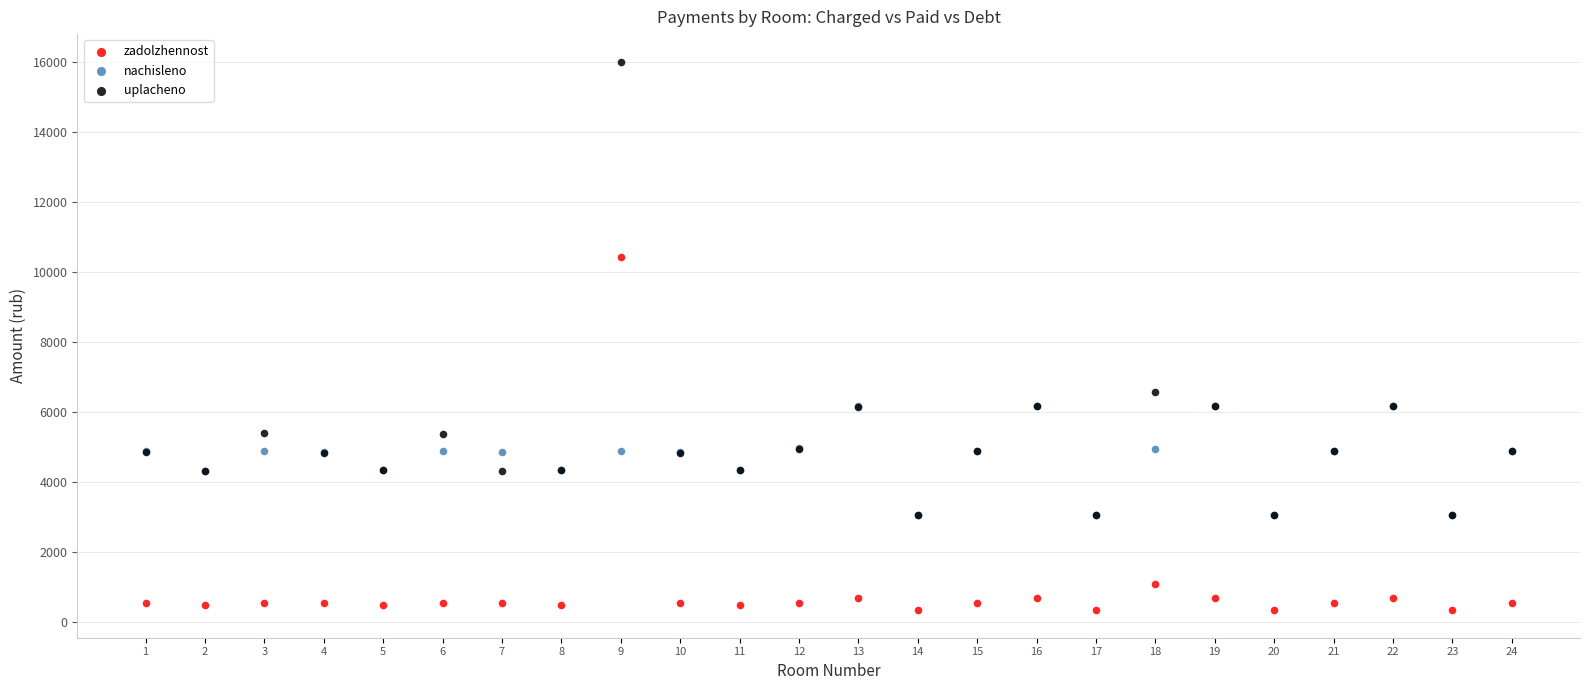

Across all series, what Y value is closest to 8174?

6573.9